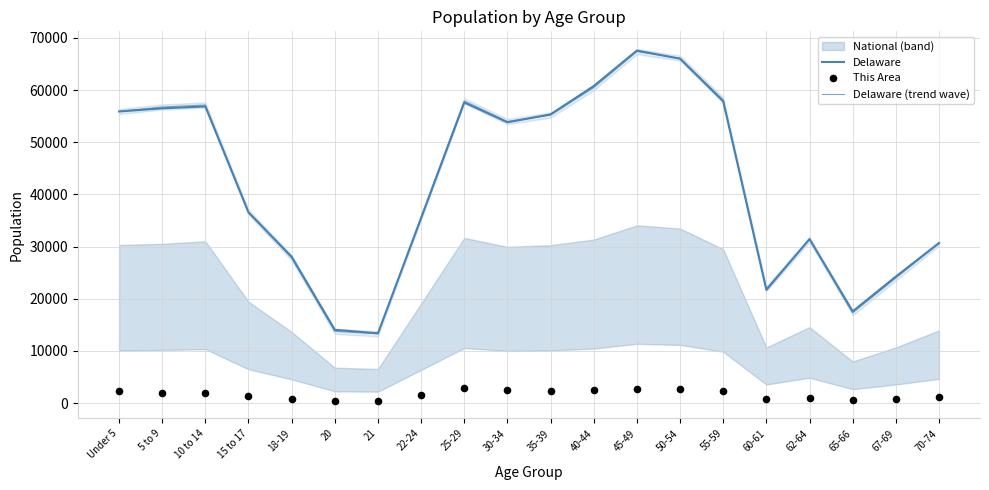

Which series has the largest total across all categories?

Delaware